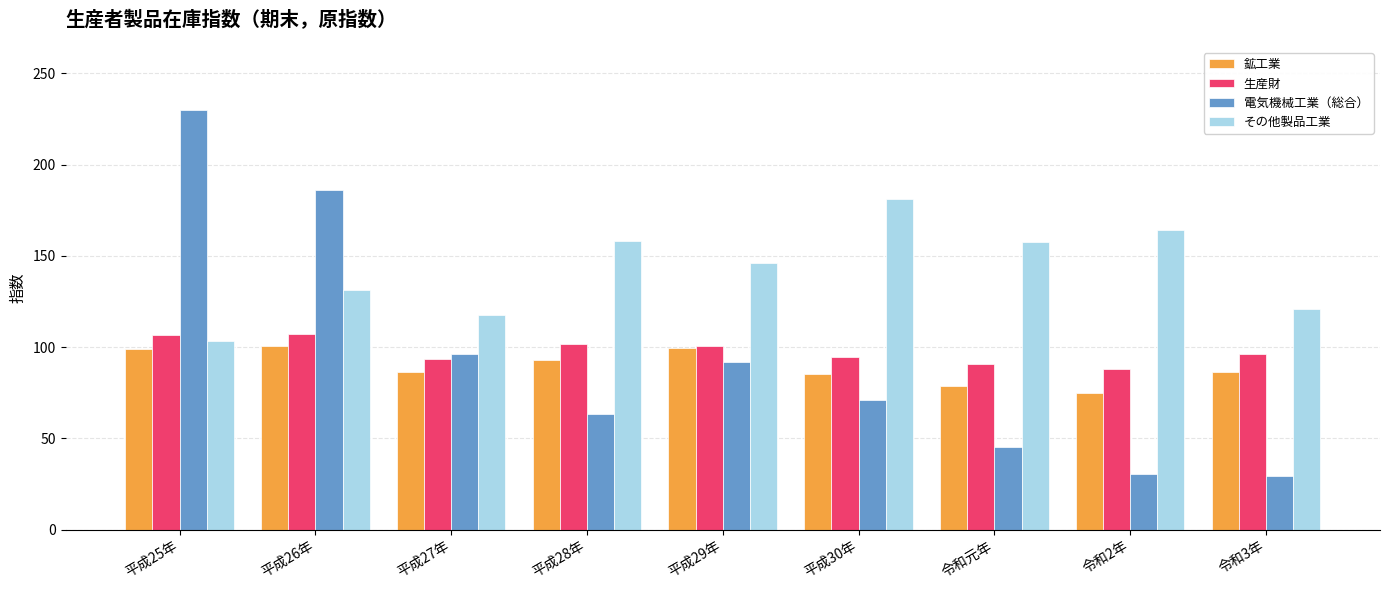

At which category is the sum across all series the highest?

平成25年